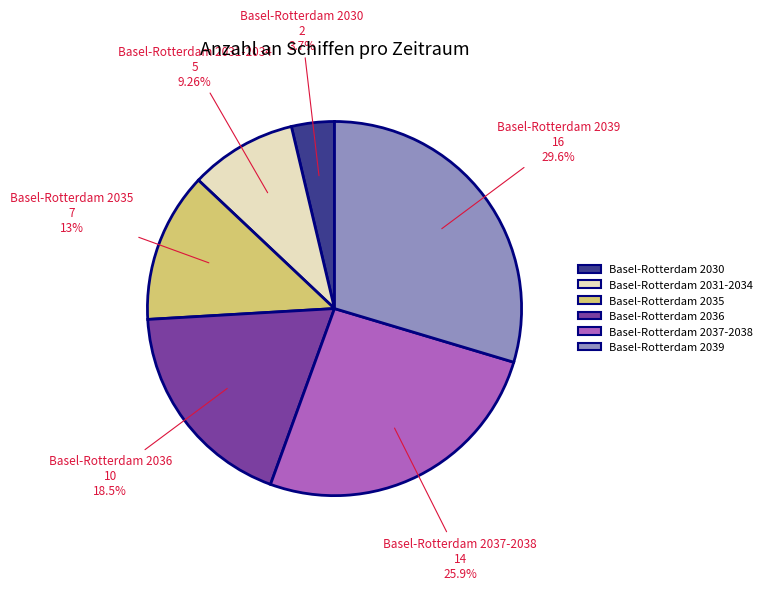

To the nearest percent, what is the difference between the largest and smallest slice percentages?

26%